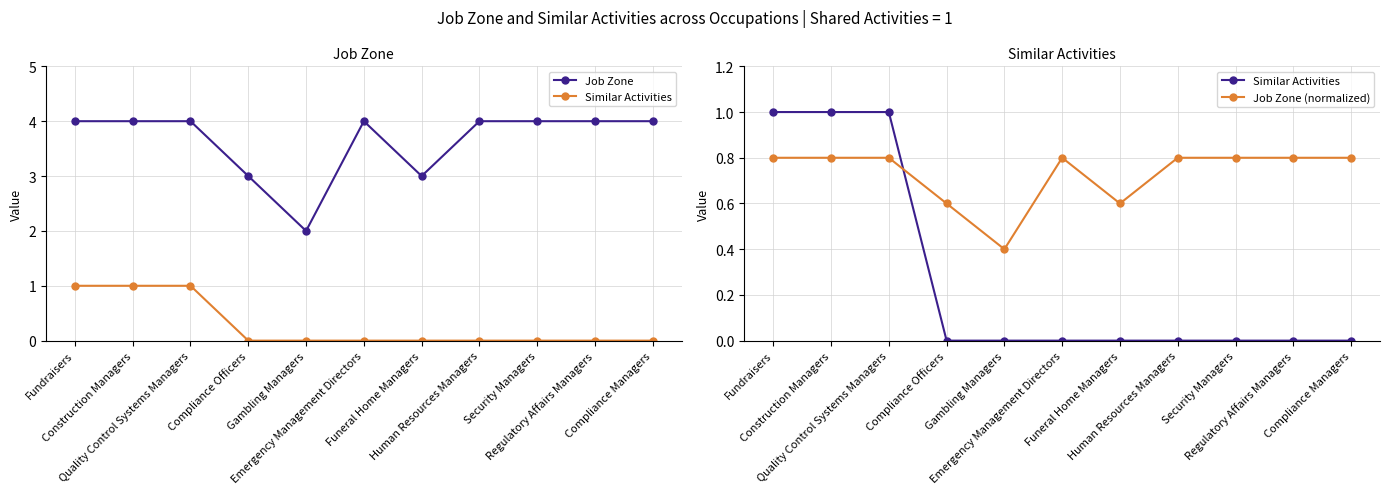

Reading left to right, what are all the values shown in this chart?

Job Zone: 4.0	4.0	4.0	3.0	2.0	4.0	3.0	4.0	4.0	4.0	4.0
Similar Activities: 1.0	1.0	1.0	0.0	0.0	0.0	0.0	0.0	0.0	0.0	0.0
Job Zone (normalized): 0.8	0.8	0.8	0.6	0.4	0.8	0.6	0.8	0.8	0.8	0.8